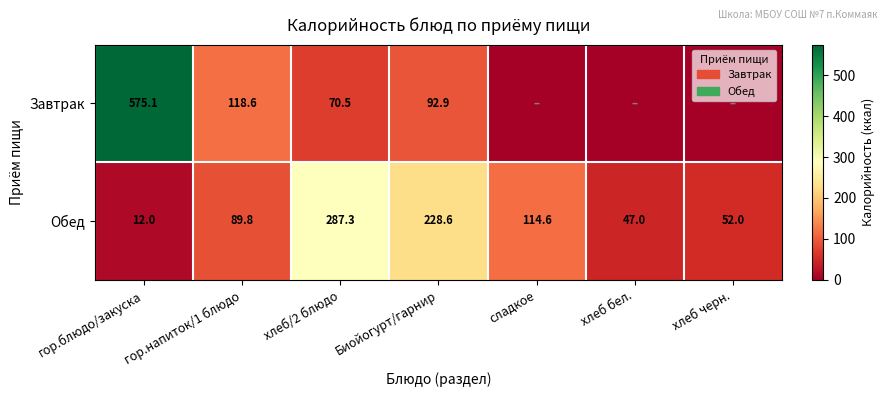

Is it true that Обед equals 89.6 at хлеб/2 блюдо?

False